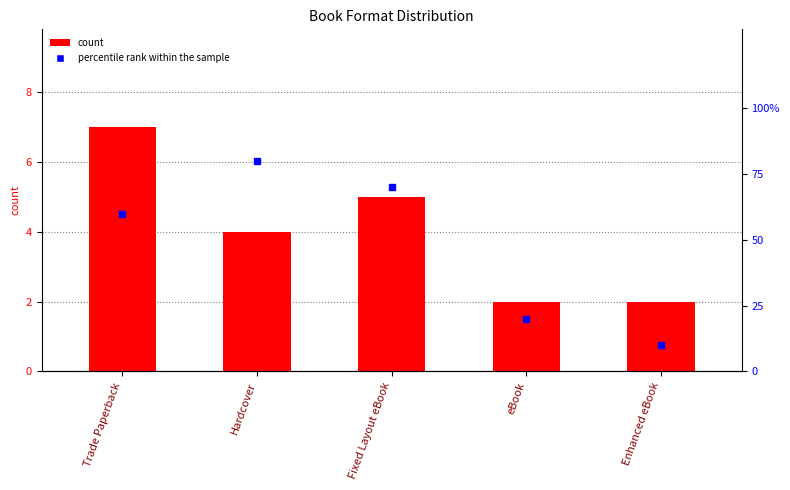

How many bars are there in each group?

2